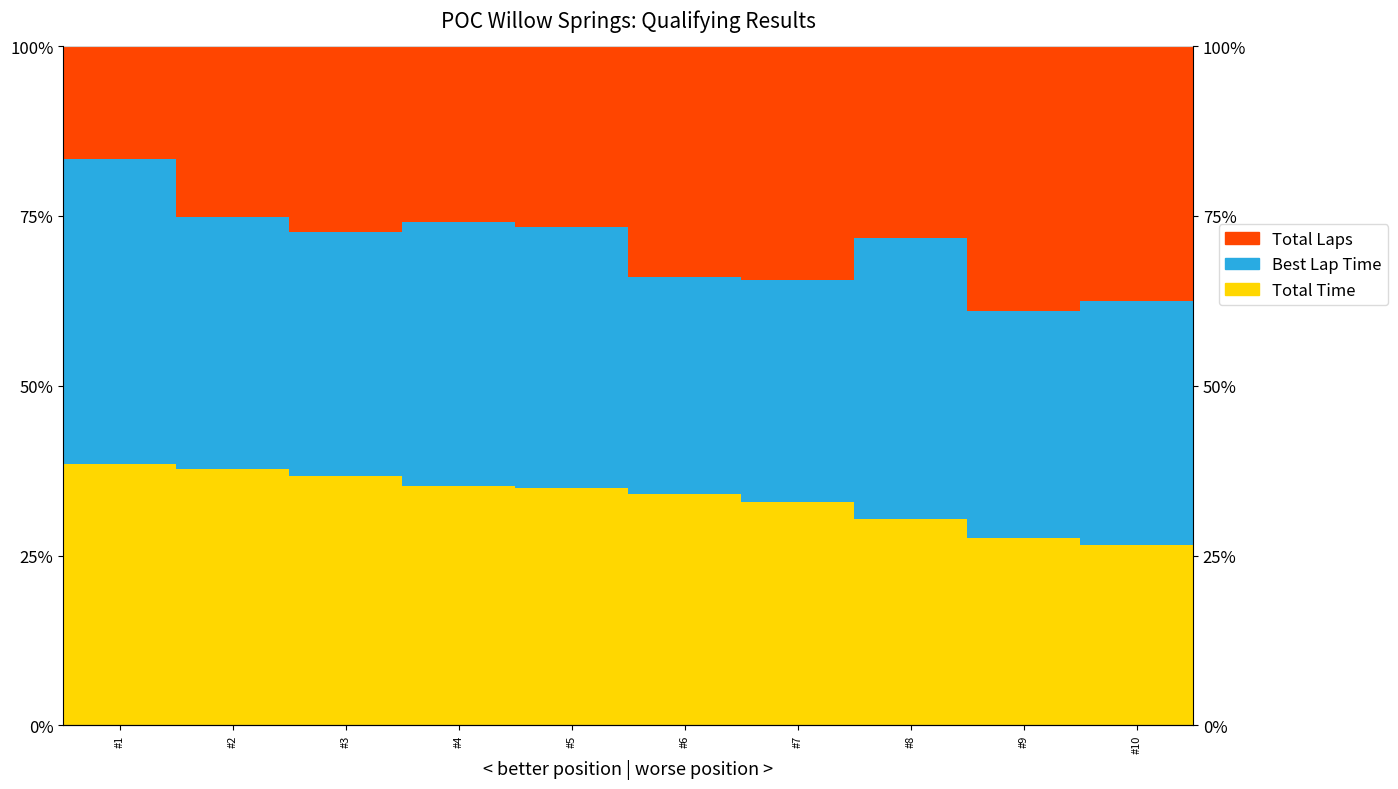

How many groups of bars are there?

10